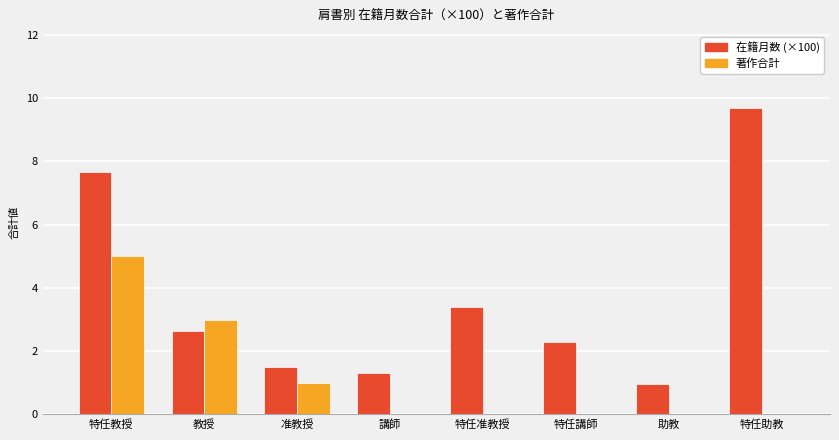

At which label does 在籍月数 (×100) reach its peak?

特任助教